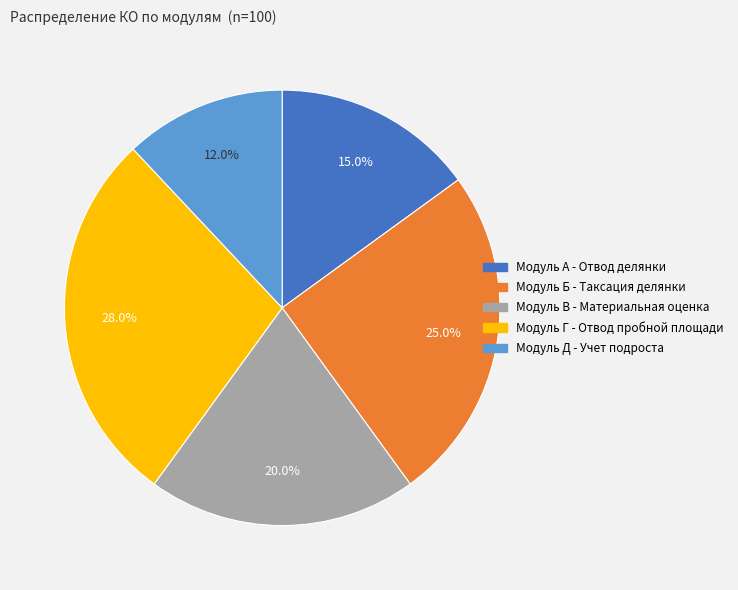

Is there any slice that represents more than half of the pie?

No